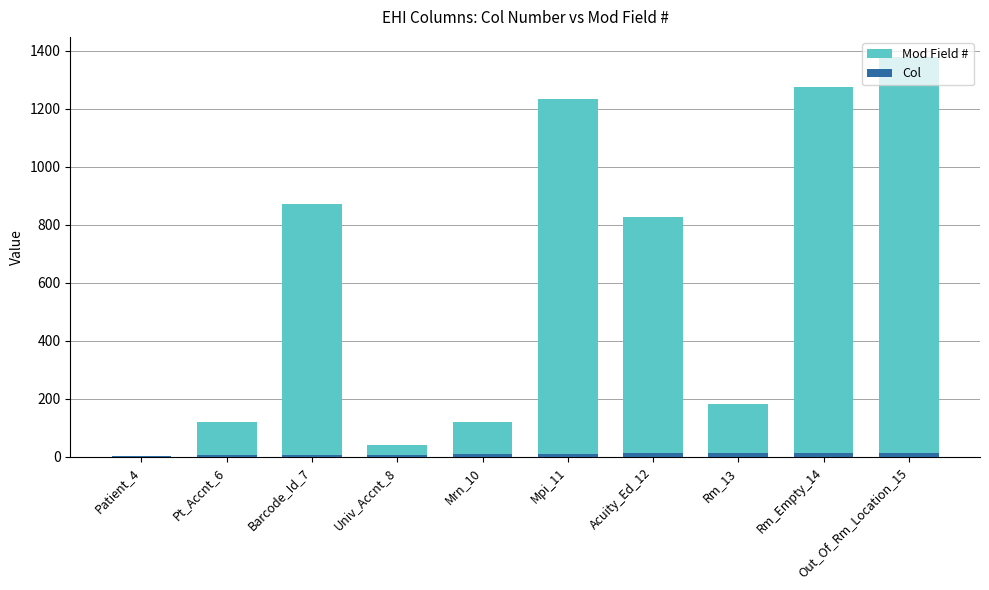

How many groups of bars are there?

10